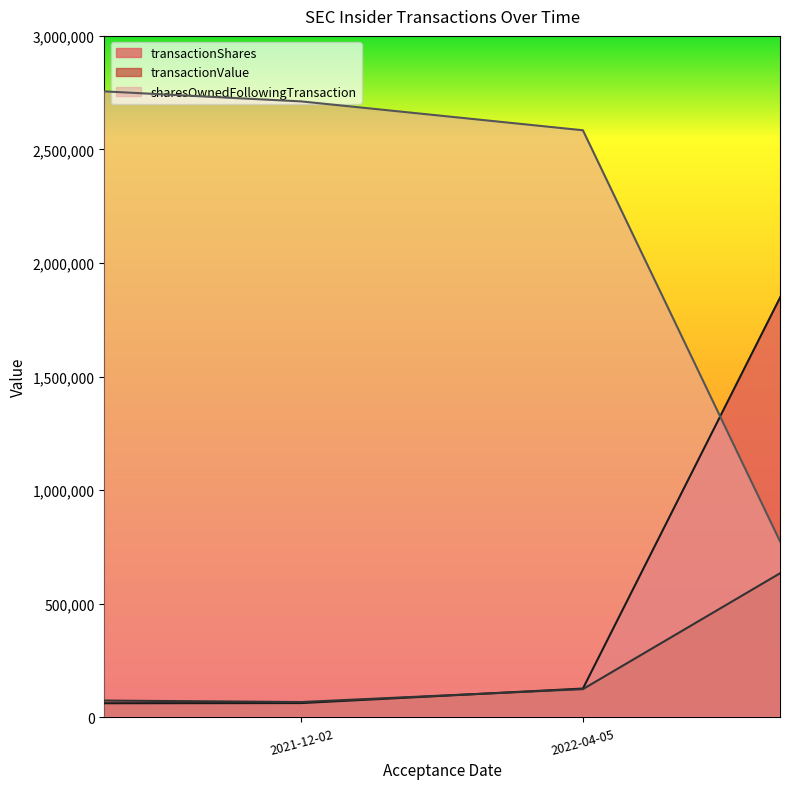

Where does the sharesOwnedFollowingTransaction series first go above 2711538?

2021-12-01